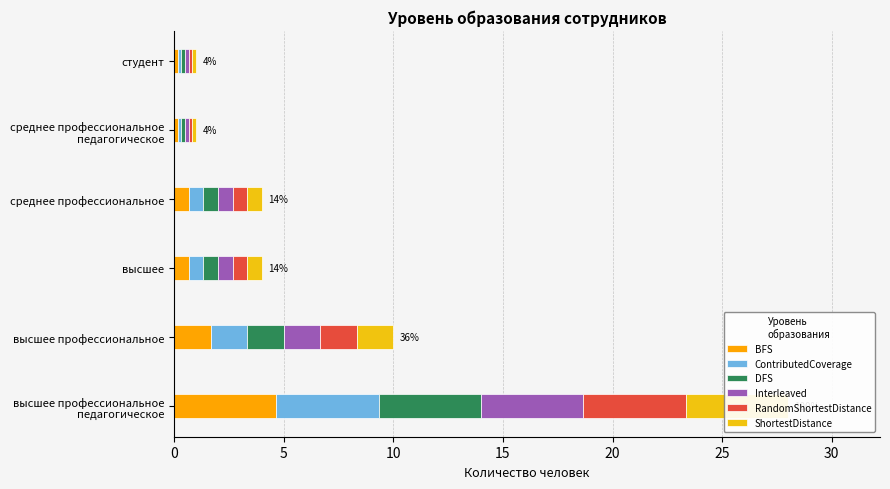

List the series in order of their peak value, lowest first.

DFS, BFS, ContributedCoverage, Interleaved, RandomShortestDistance, ShortestDistance